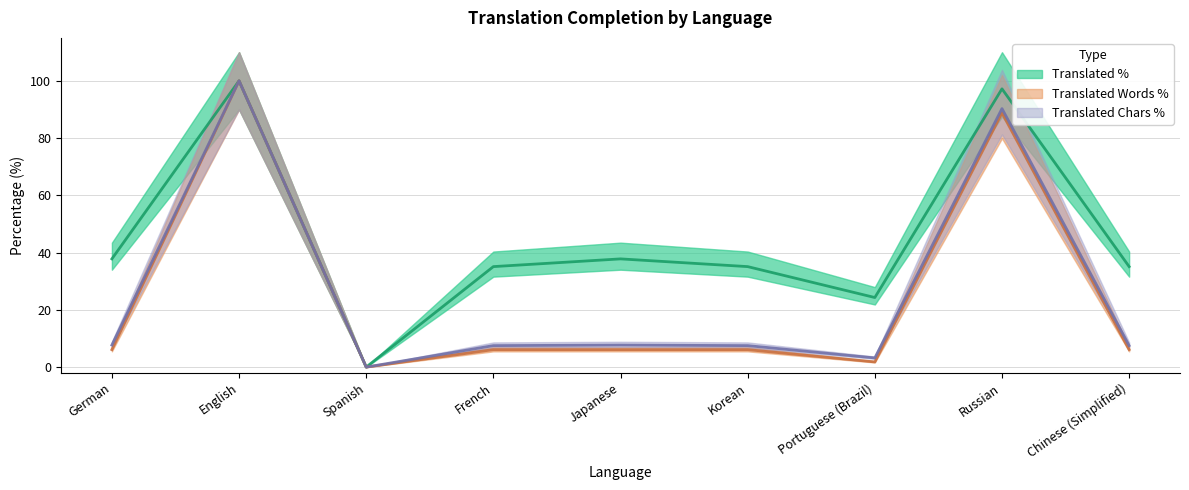

What is the highest value of the translated_words_percent series?

100.0